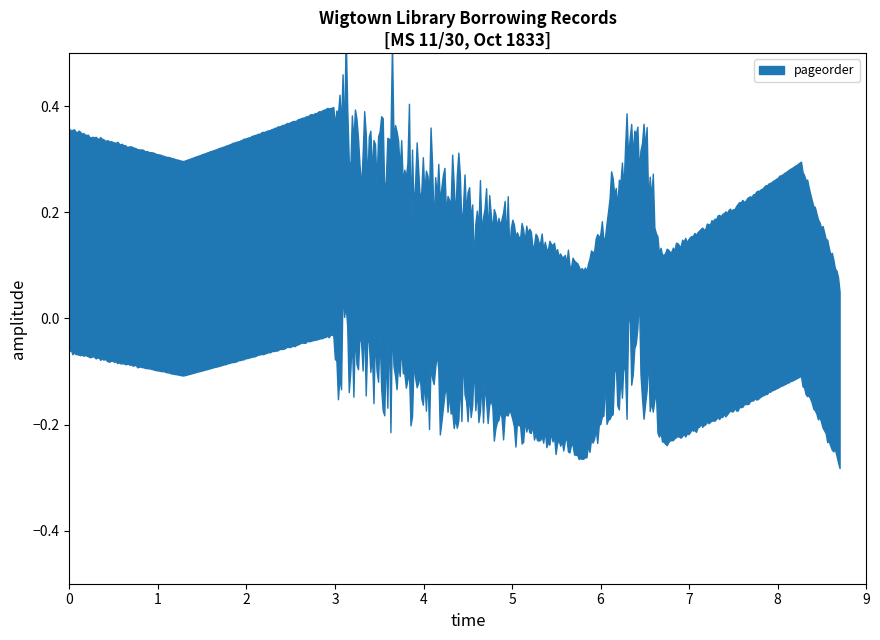

What is the ratio of the value at 3 to the value at 0?

1.1